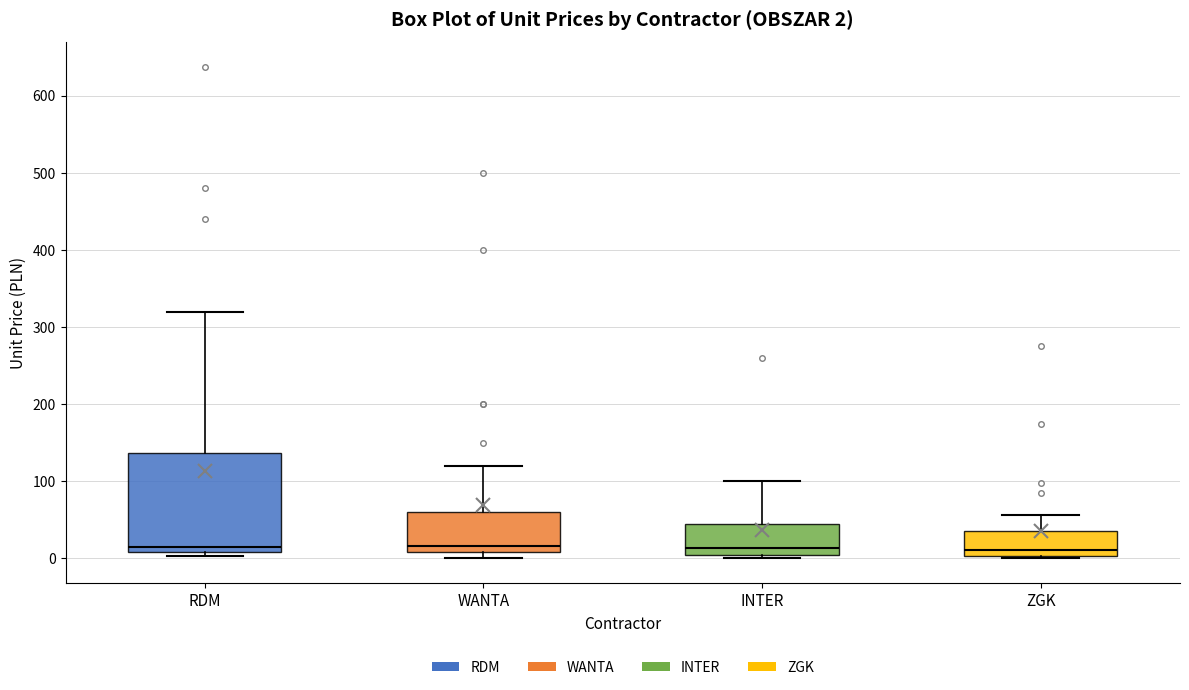

Comparing the boxes themselves (not the whiskers), which one is the tallest?

RDM